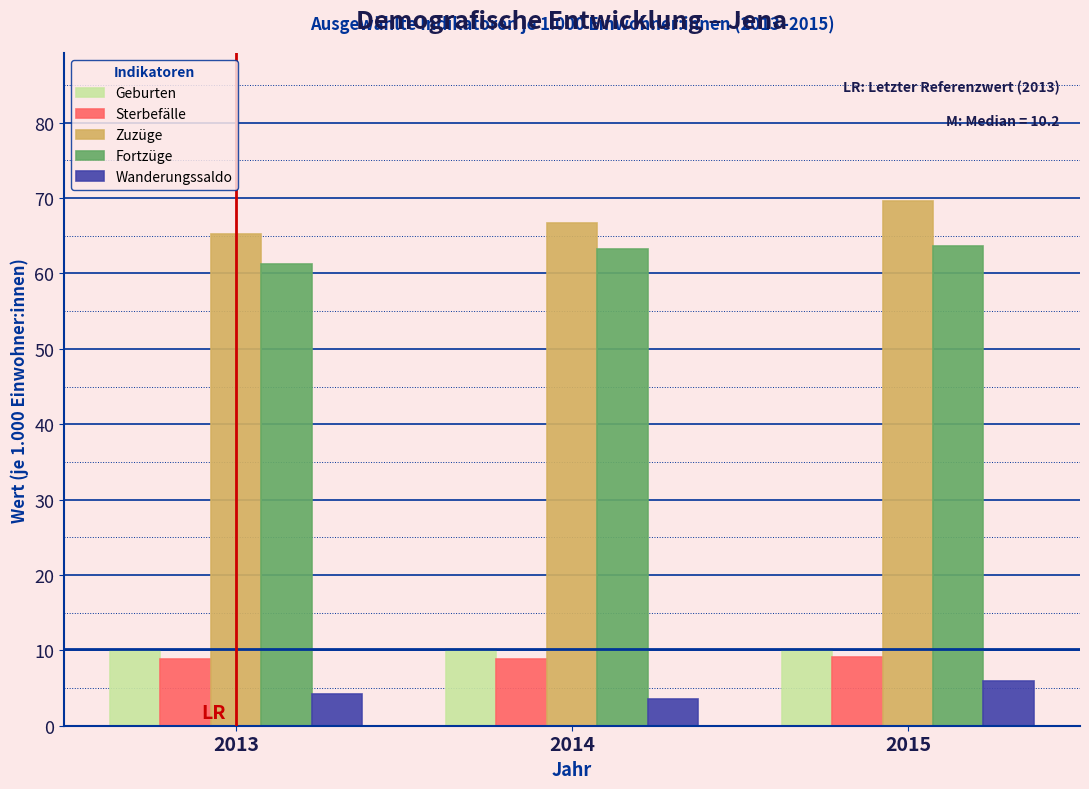

What is the difference between the Zuzüge values at 2015 and 2014?

2.9